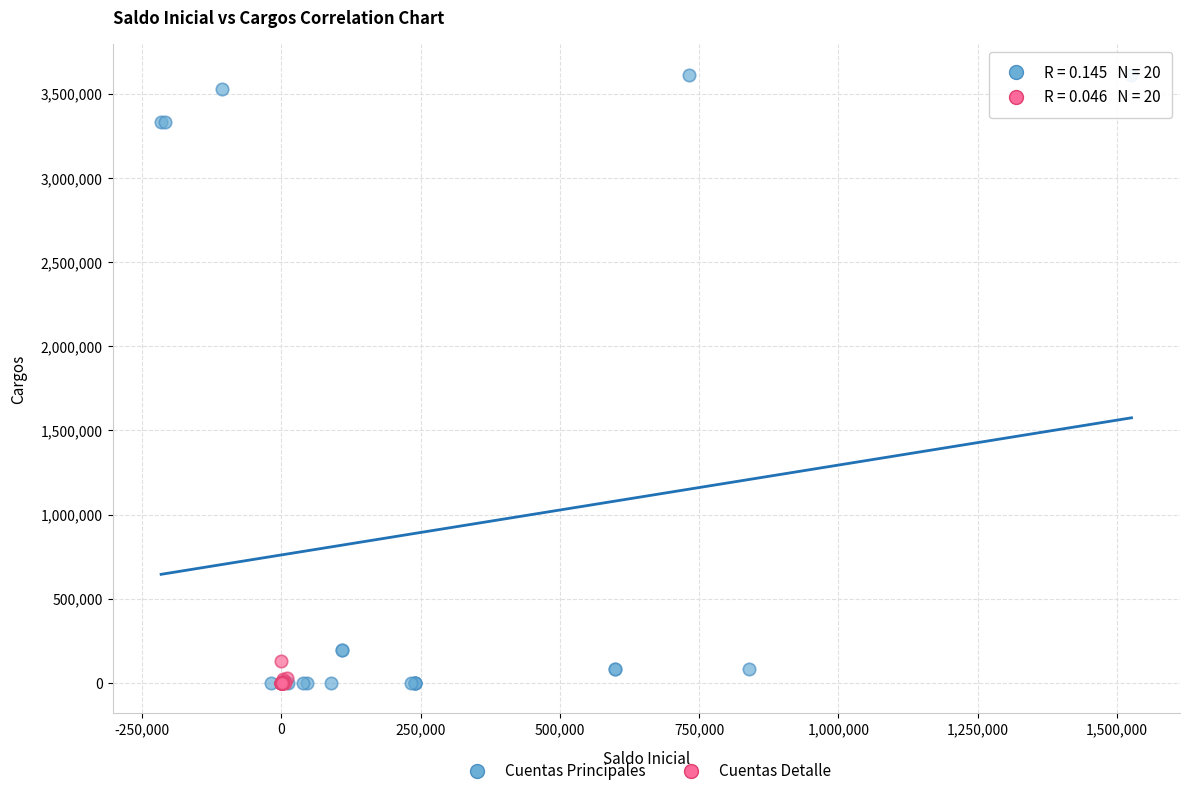

Which series has the largest Y range (max minus min)?

Cuentas Principales